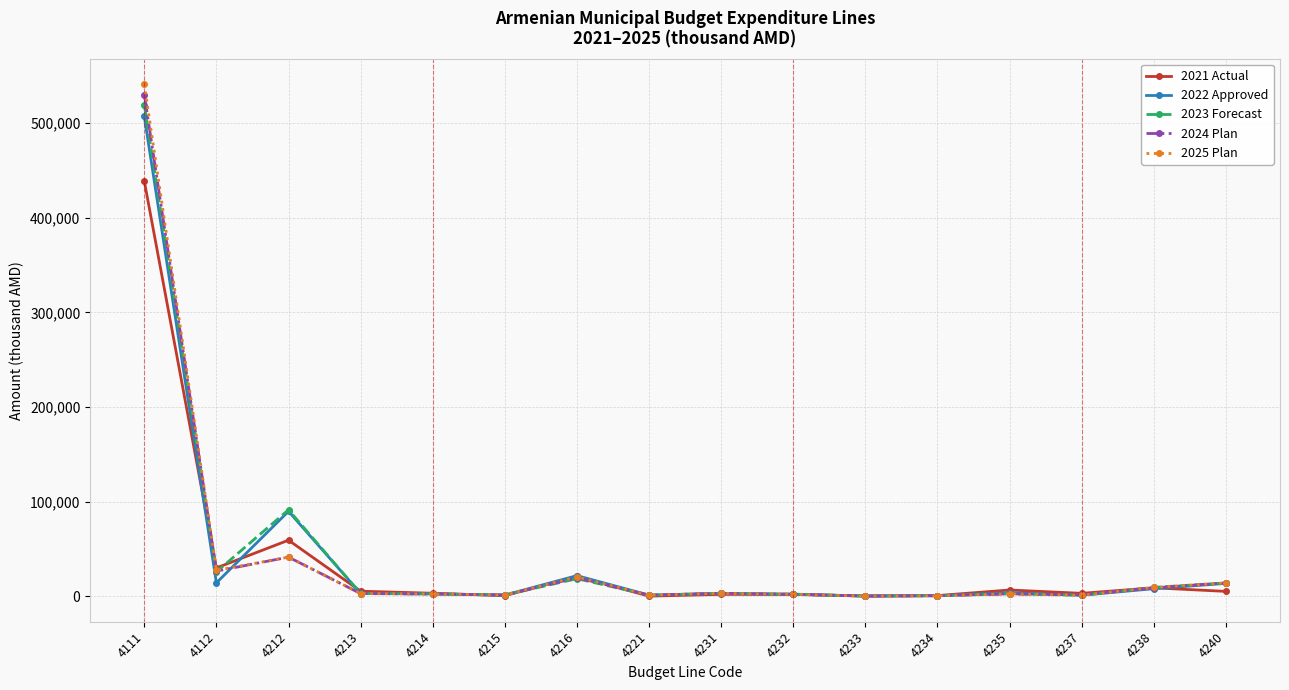

True or false: 2021 Actual has more than 0 points higher than both neighbors.

True